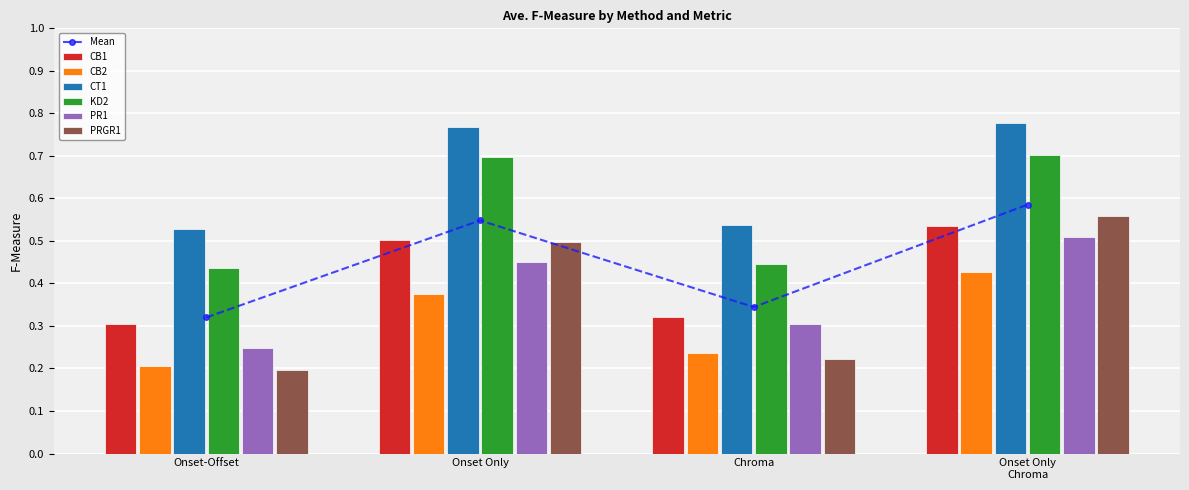

What is the sum of all CT1 values?

2.6